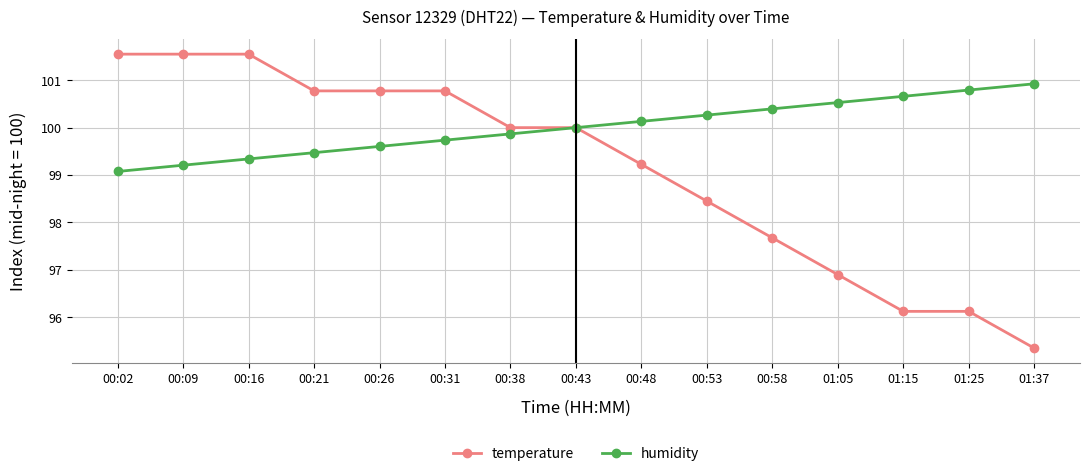

List the series in order of their overall mean, lowest first.

temperature, humidity